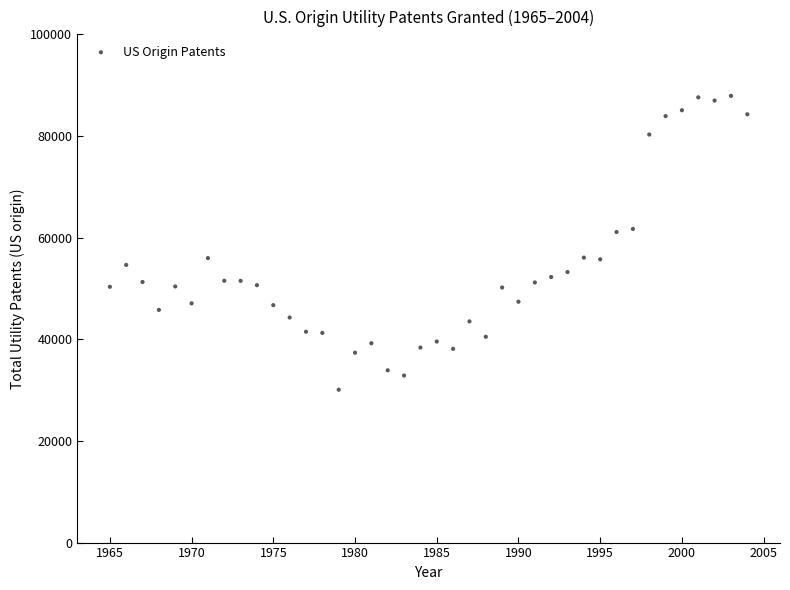

What is the range of Y values (max minus min)?

57815